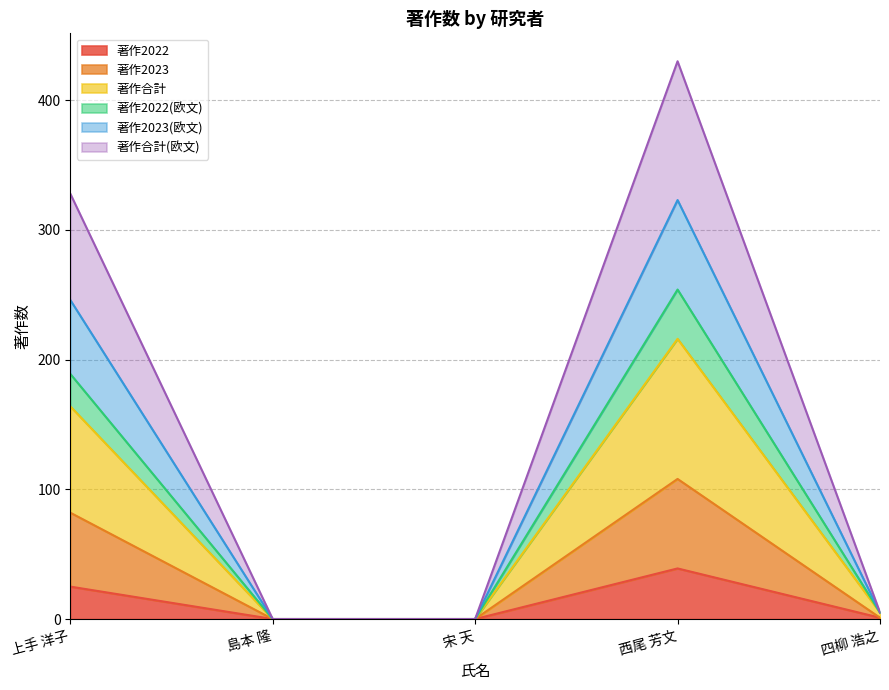

Does the chart display data point markers on the line(s)?

No